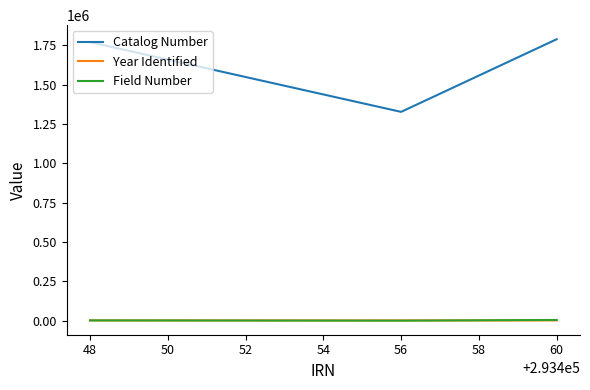

Which category has the highest value in the Year Identified series?

48